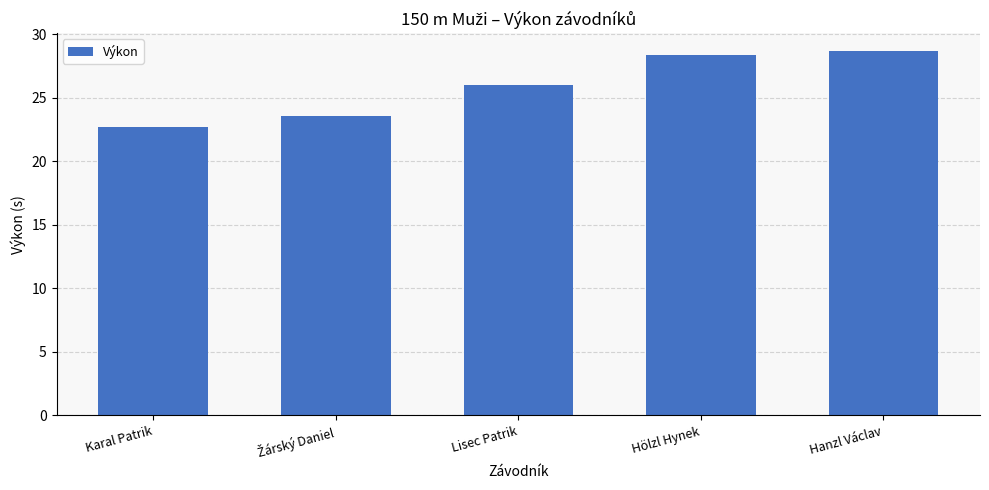

What is the maximum value shown in the chart?

28.7